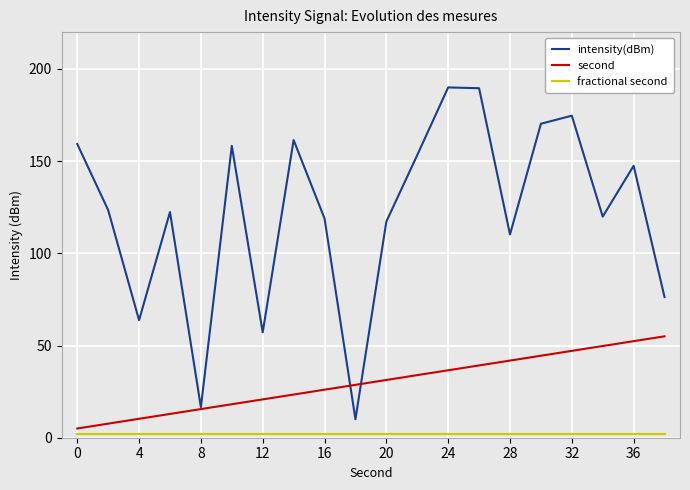

What is the lowest value of the intensity(dBm) series?

10.0